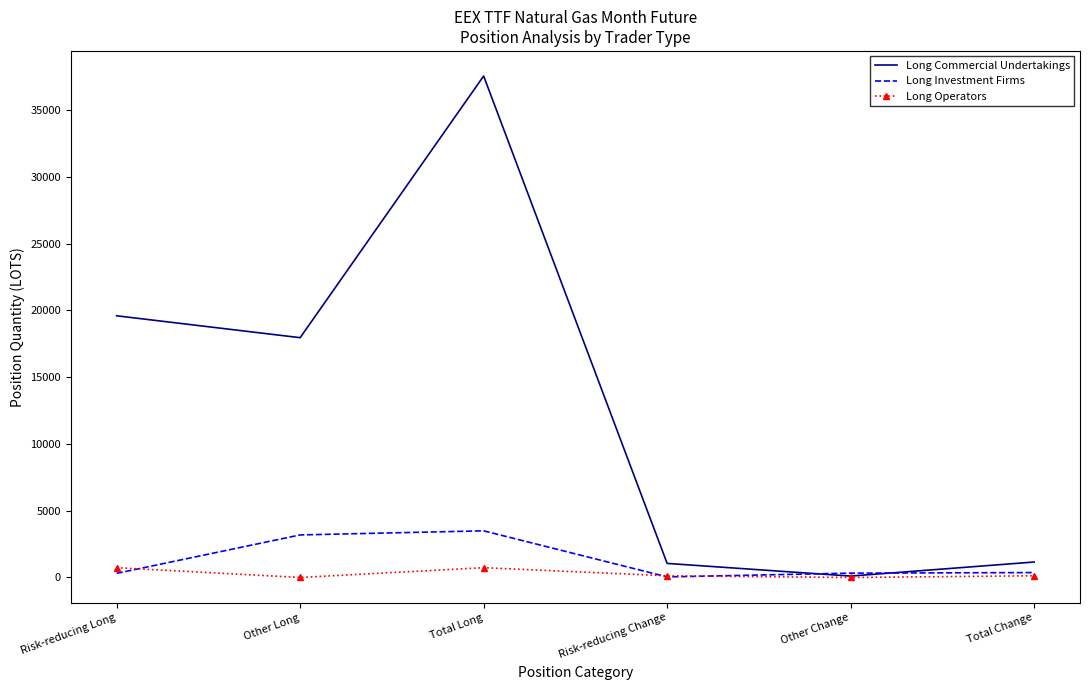

Which series has the widest spread of values?

Long Commercial Undertakings